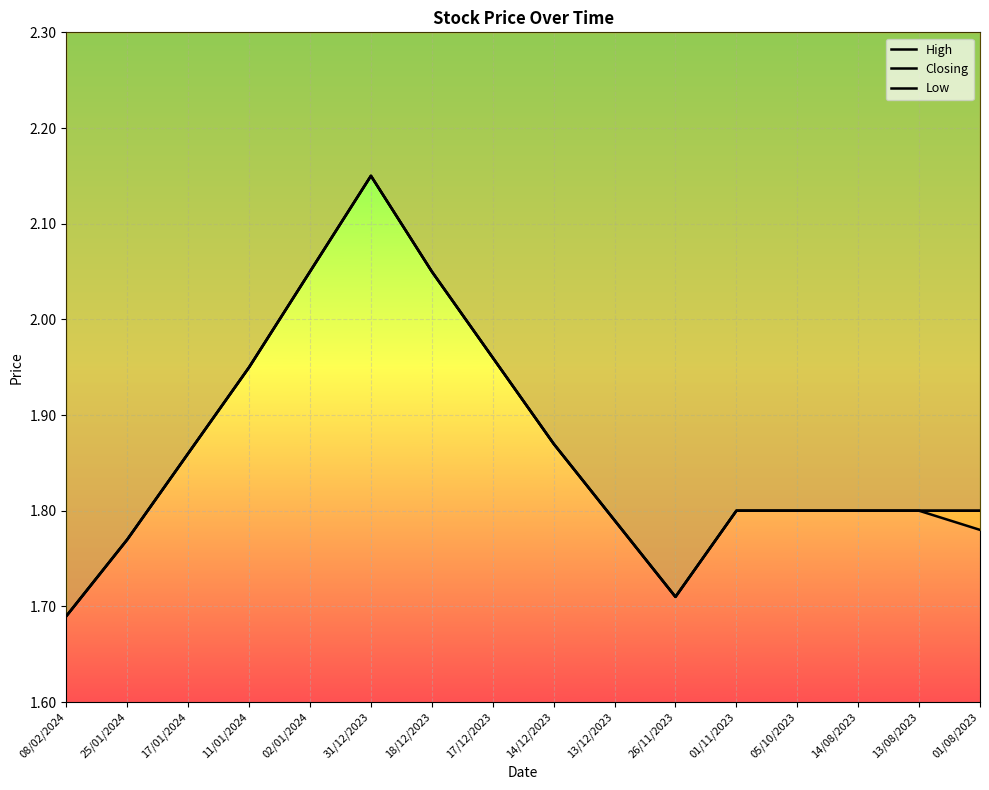

Which series has the largest range (max minus min)?

High